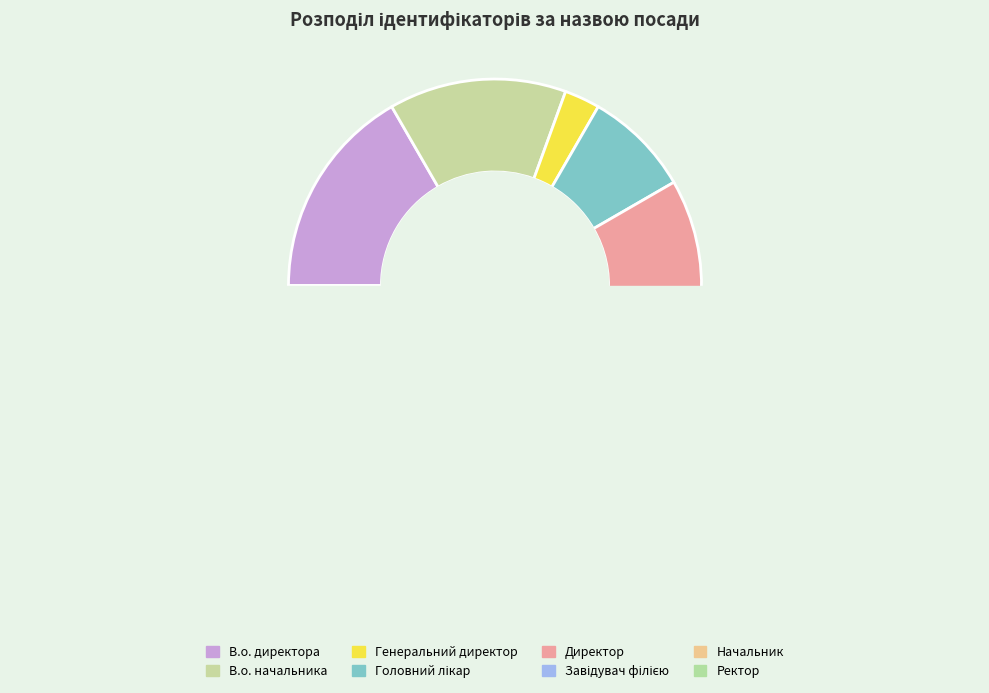

Which slice is the smallest?

Генеральний директор